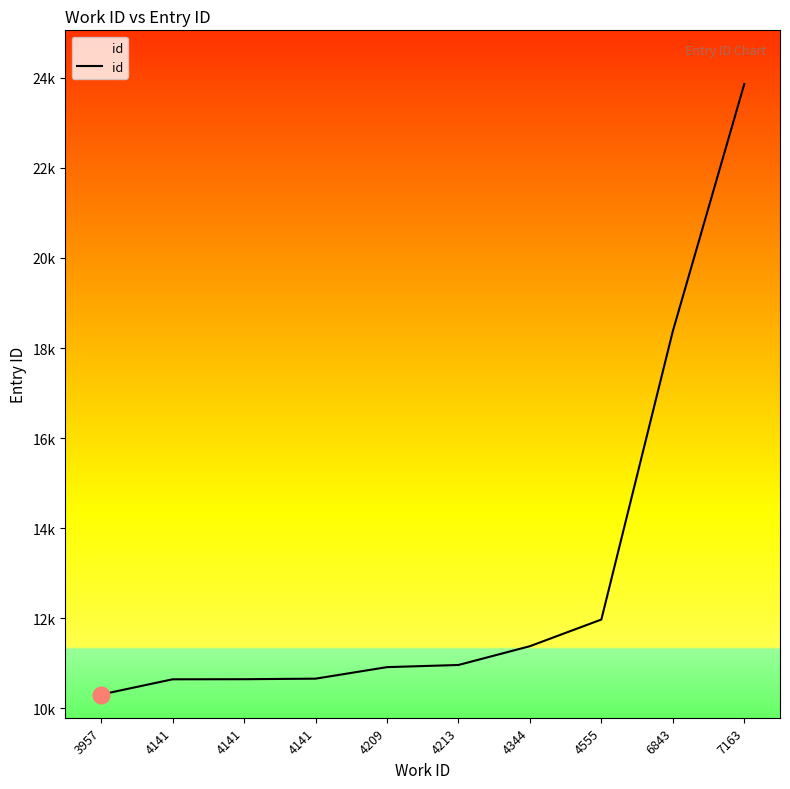

What is the sum of the values at 4213 and 4141?

21606